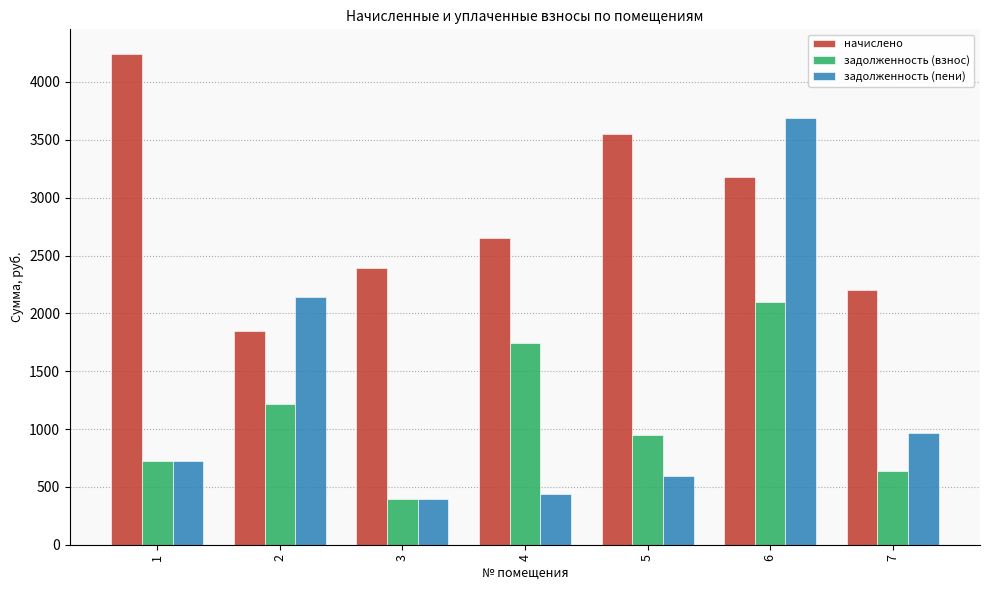

What is the average value of the начислено series?

2865.7